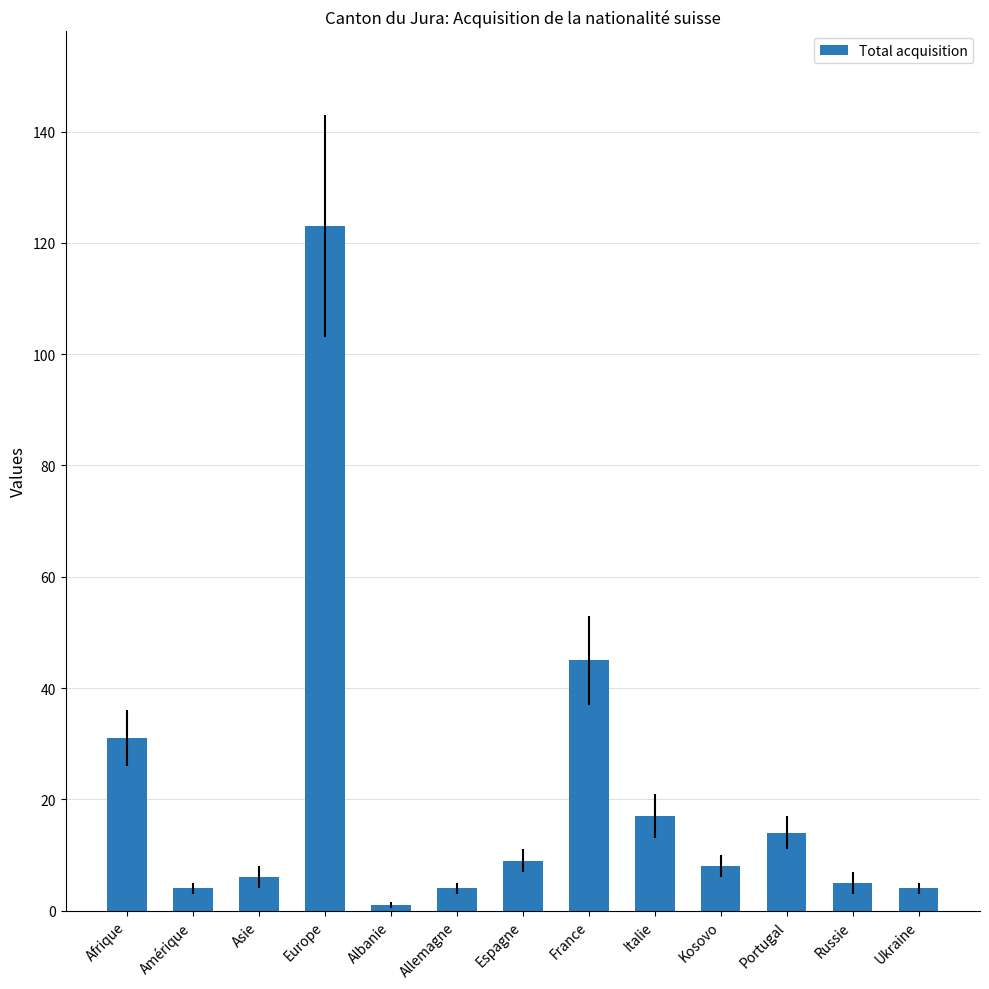

At which label does the data first exceed 8?

Afrique